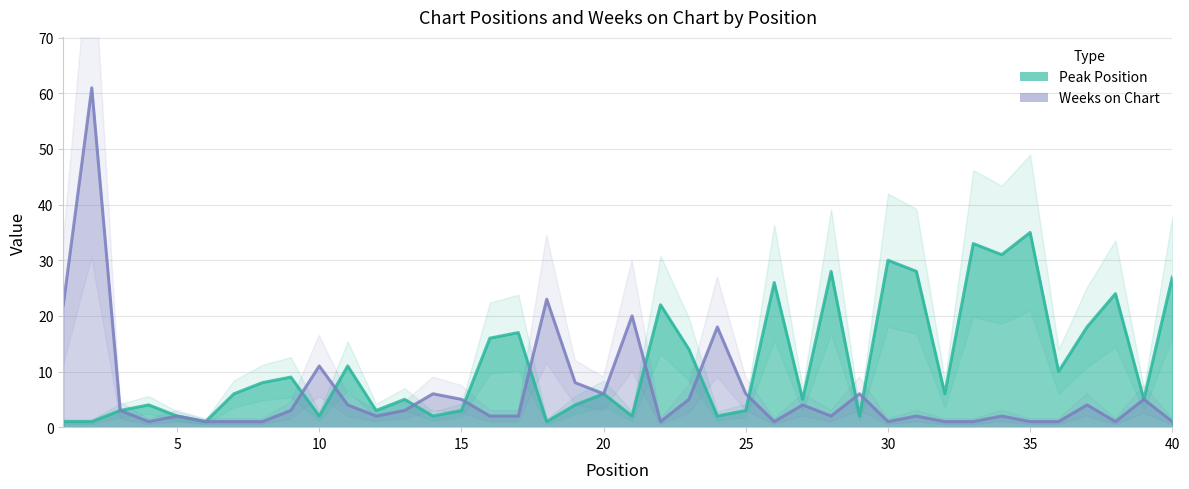

The value of Weeks on Chart at 34 is 2. True or false?

True